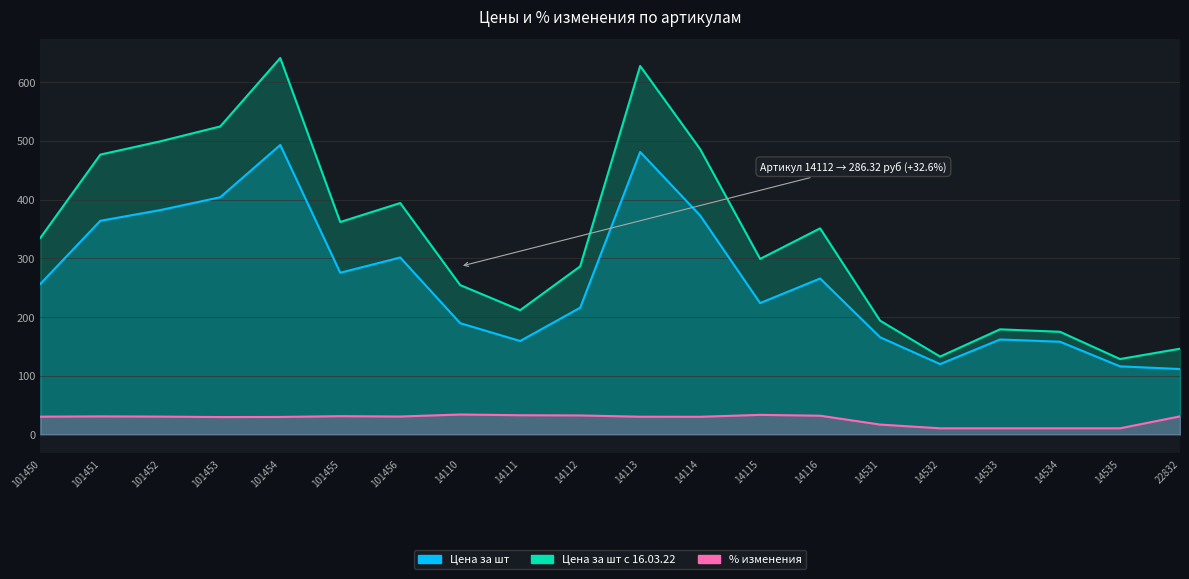

True or false: Цена за шт and % изменения intersect in this chart.

False